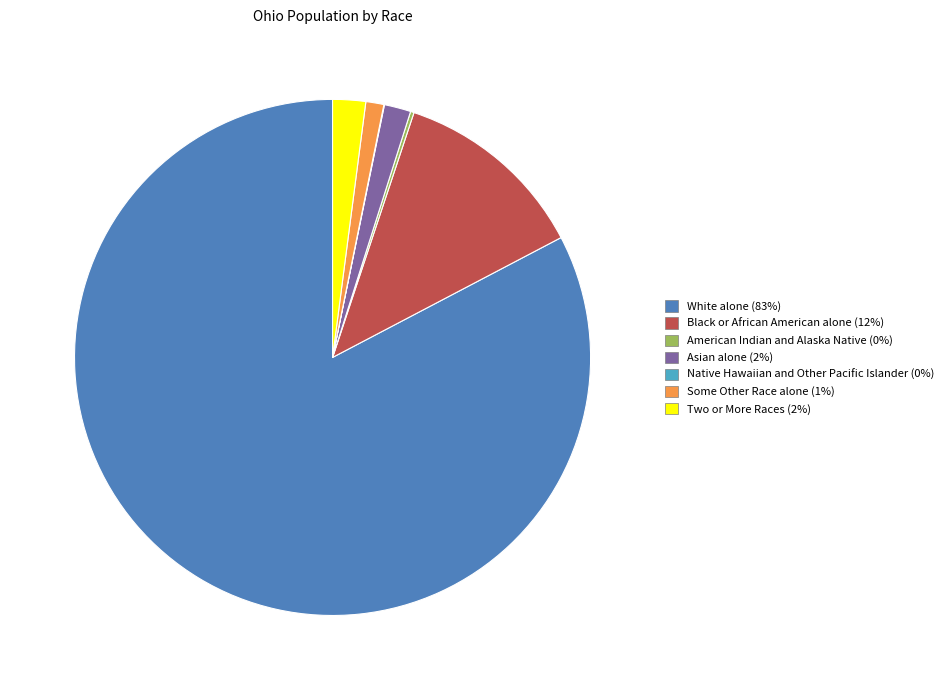

Does Asian alone represent more than half of the total?

No